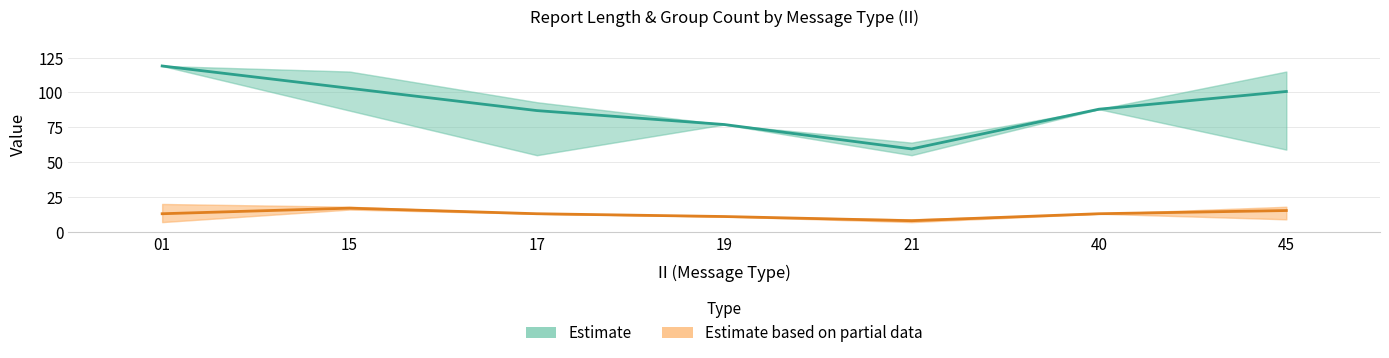

How many lines are shown in the chart?

2